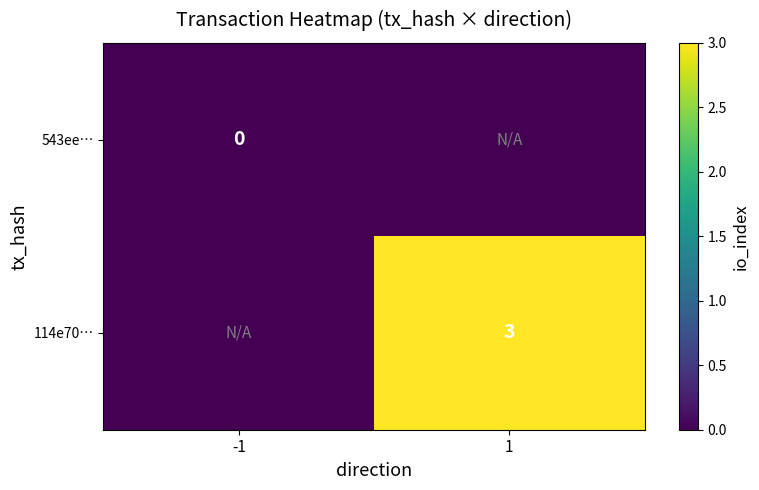

True or false: 114e70… has a value of 3 at 1.

True